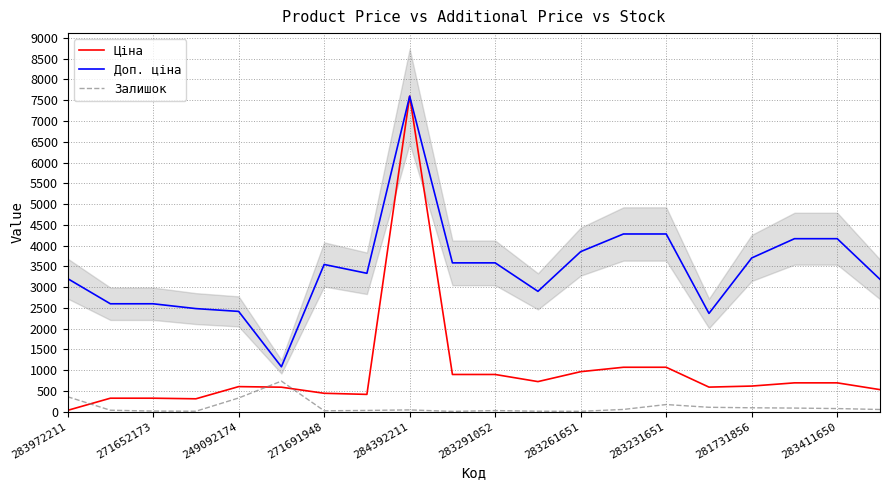

The value of Ціна at 281731856 is 255.4. True or false?

False